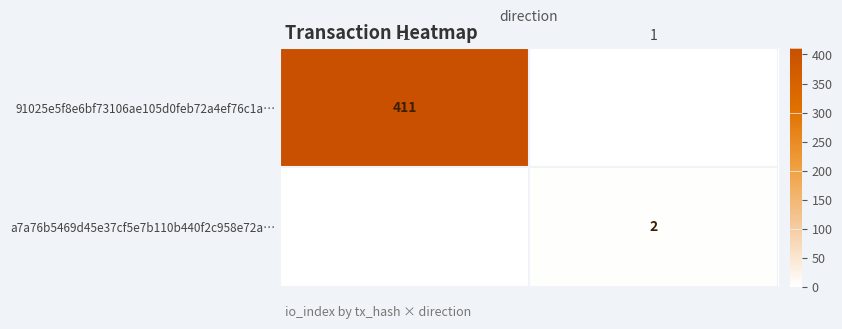

The 91025e5f8e6bf73106ae105d0feb72a4ef76c1a… series shows 575 at -1. True or false?

False